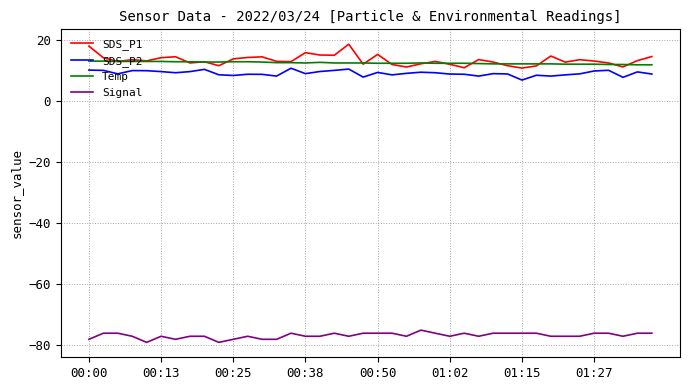

True or false: Temp and Signal cross at least once.

False